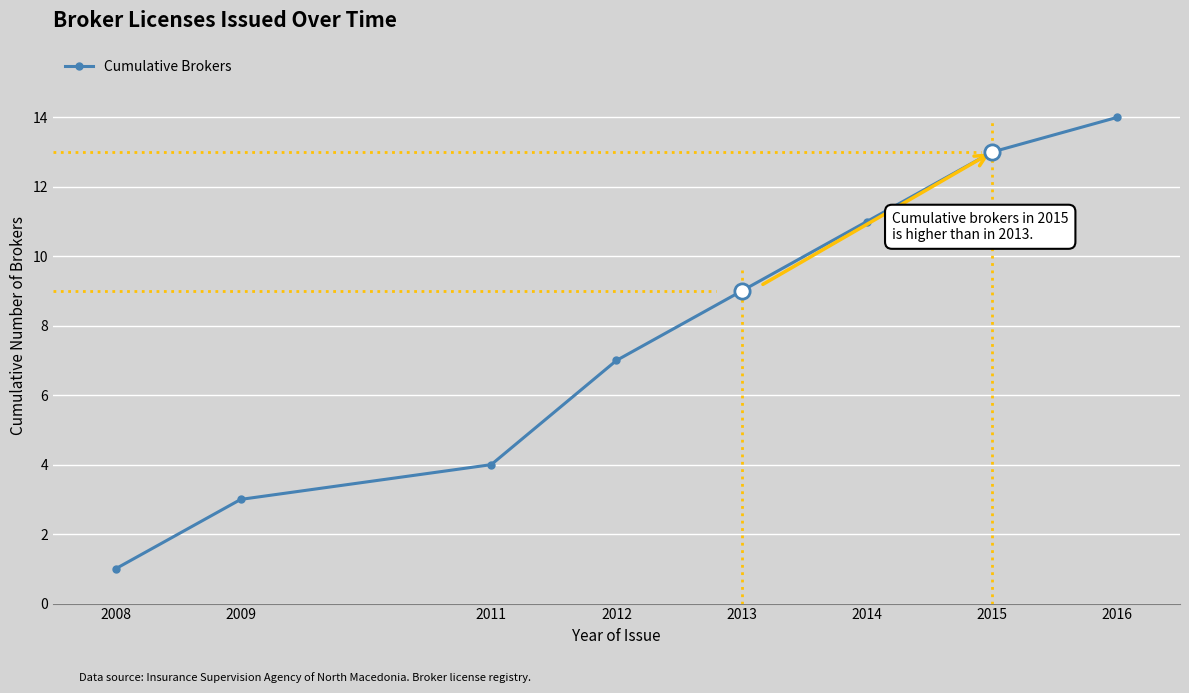

What is the value of the 6th point from the left?

11